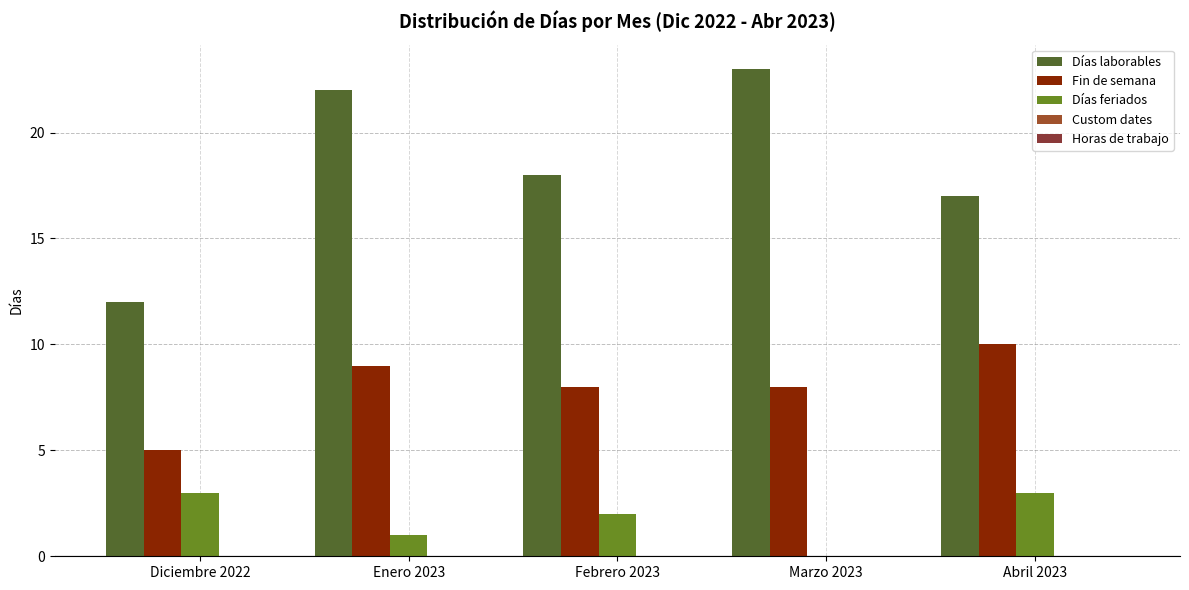

List the series in order of their peak value, lowest first.

Custom dates, Horas de trabajo, Días feriados, Fin de semana, Días laborables